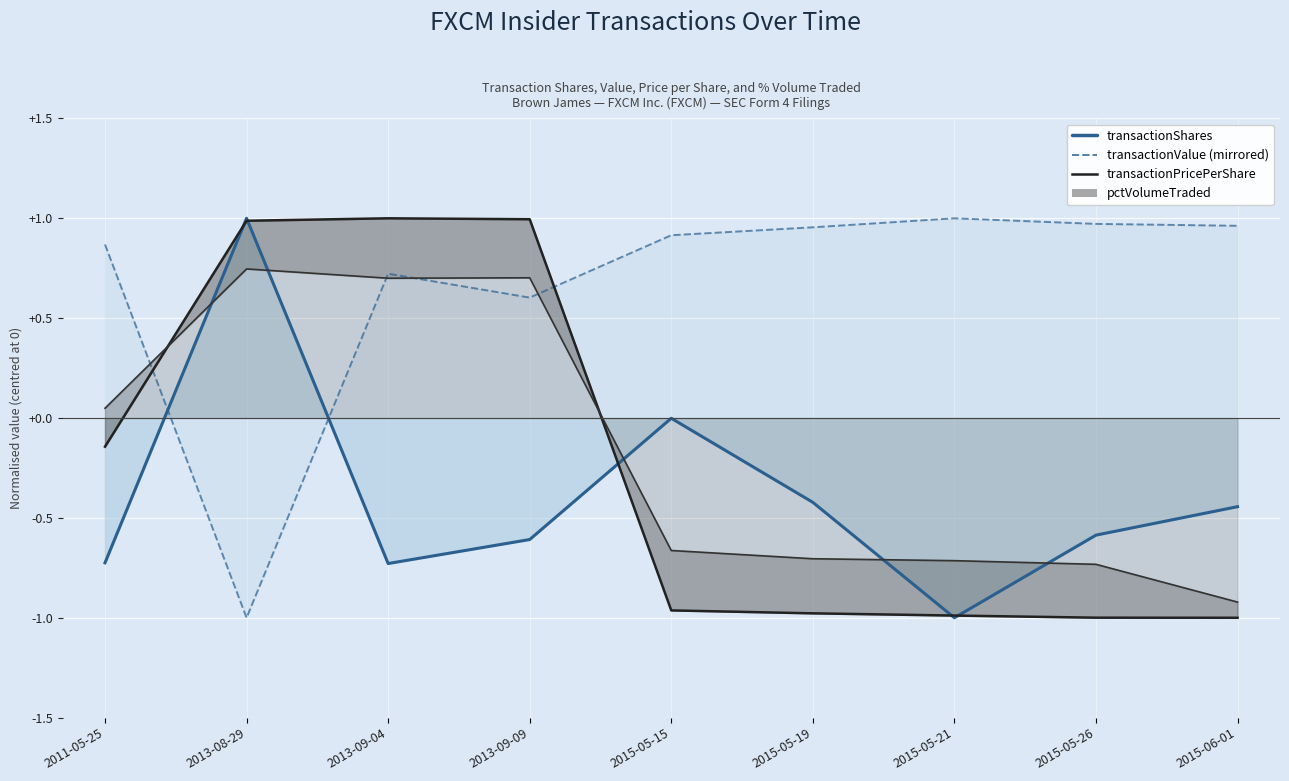

What is the difference between the transactionValue (mirrored) values at 2013-09-09 and 2011-05-25?

0.3